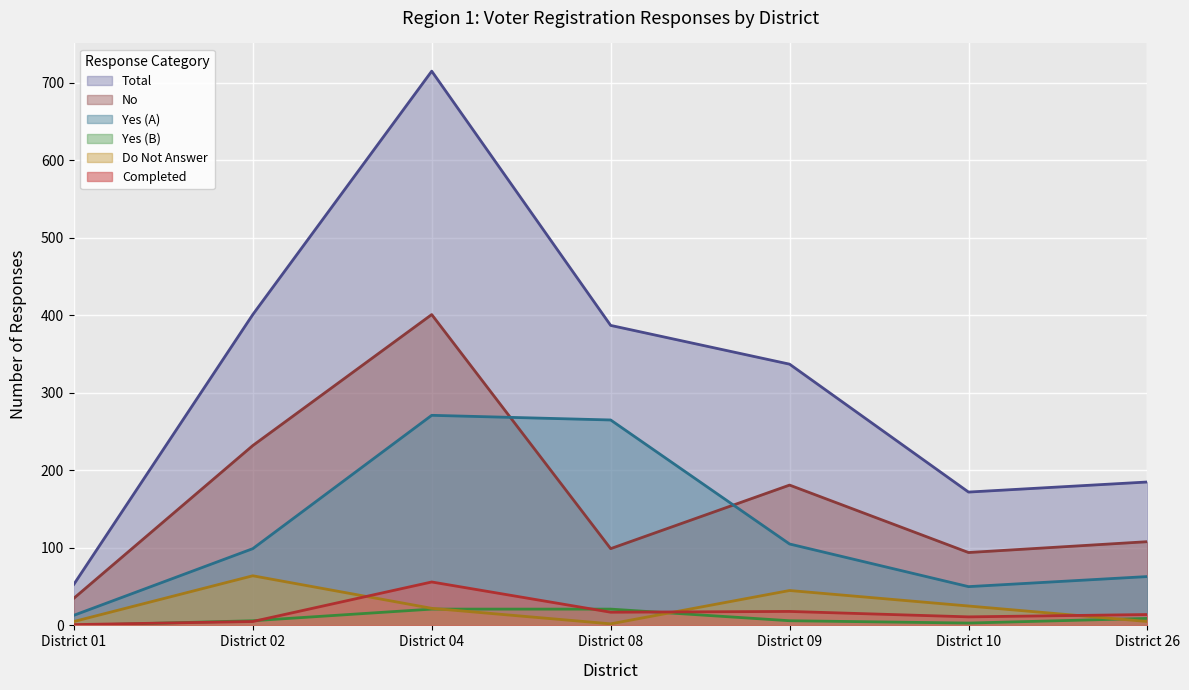

True or false: Do Not Answer and Total intersect in this chart.

False